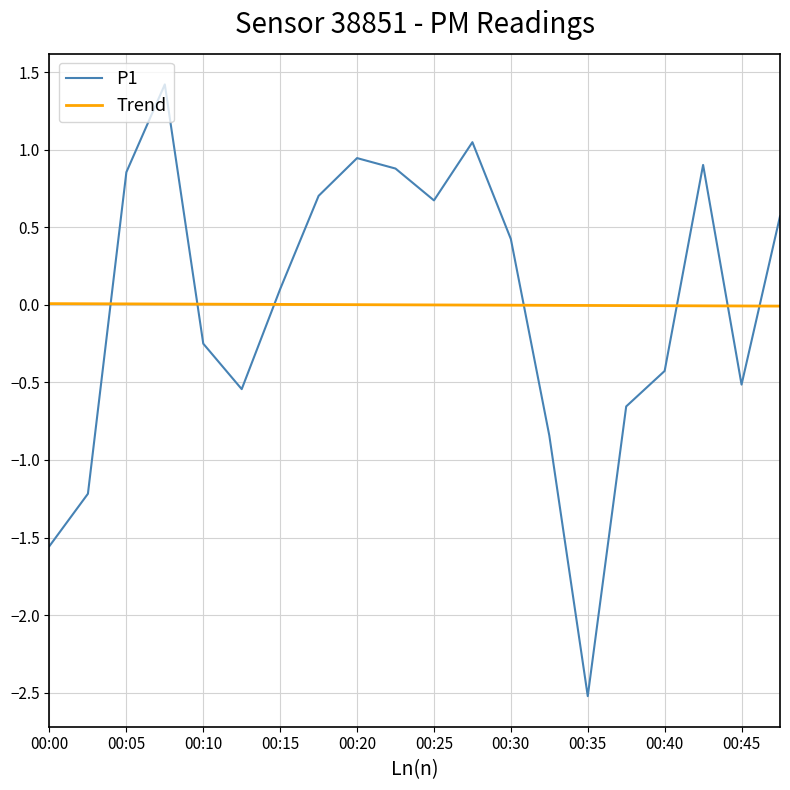

How many lines are shown in the chart?

2